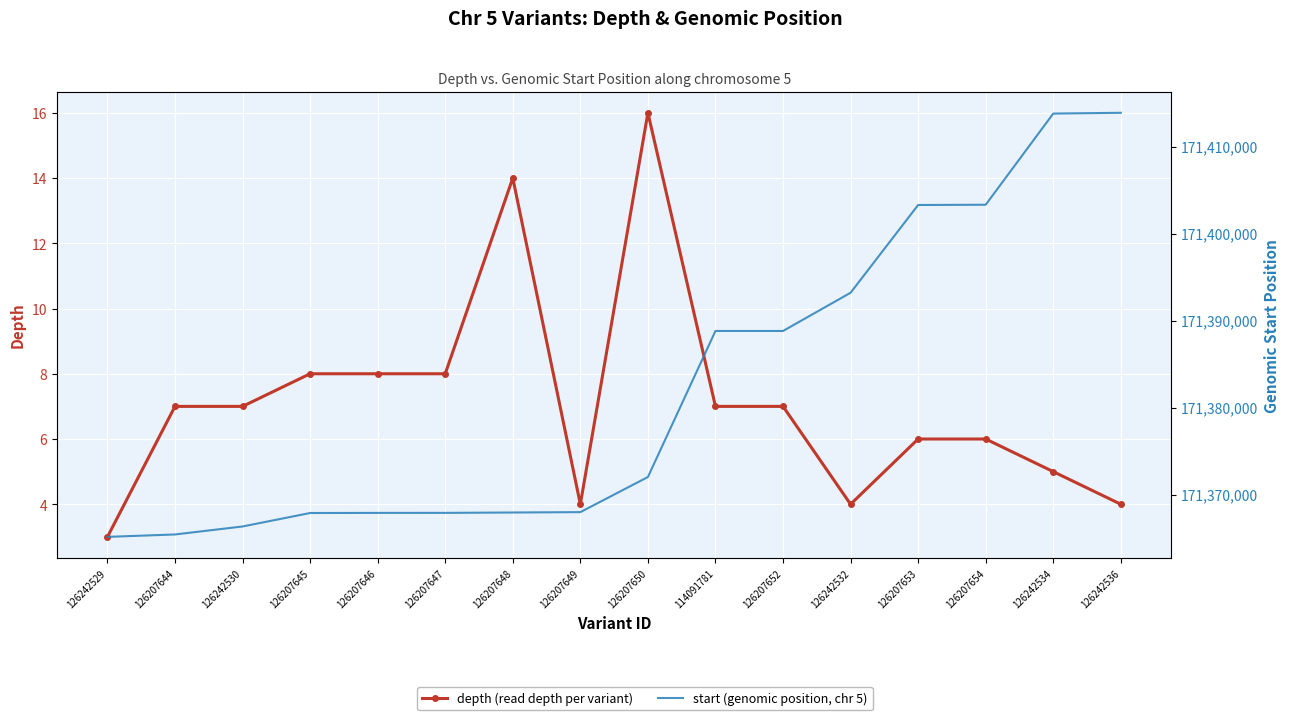

At 126207650, list the series in order from smallest to largest.

depth, start